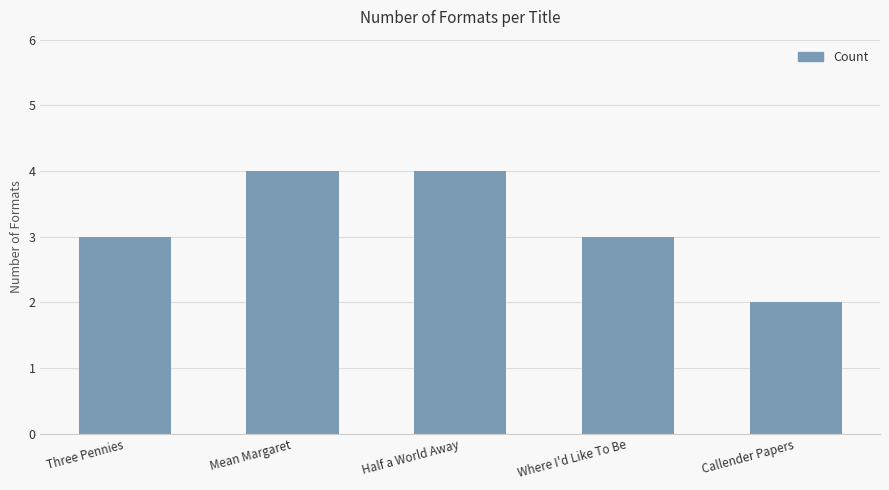

What is the approximate value at Where I'd Like To Be?

3